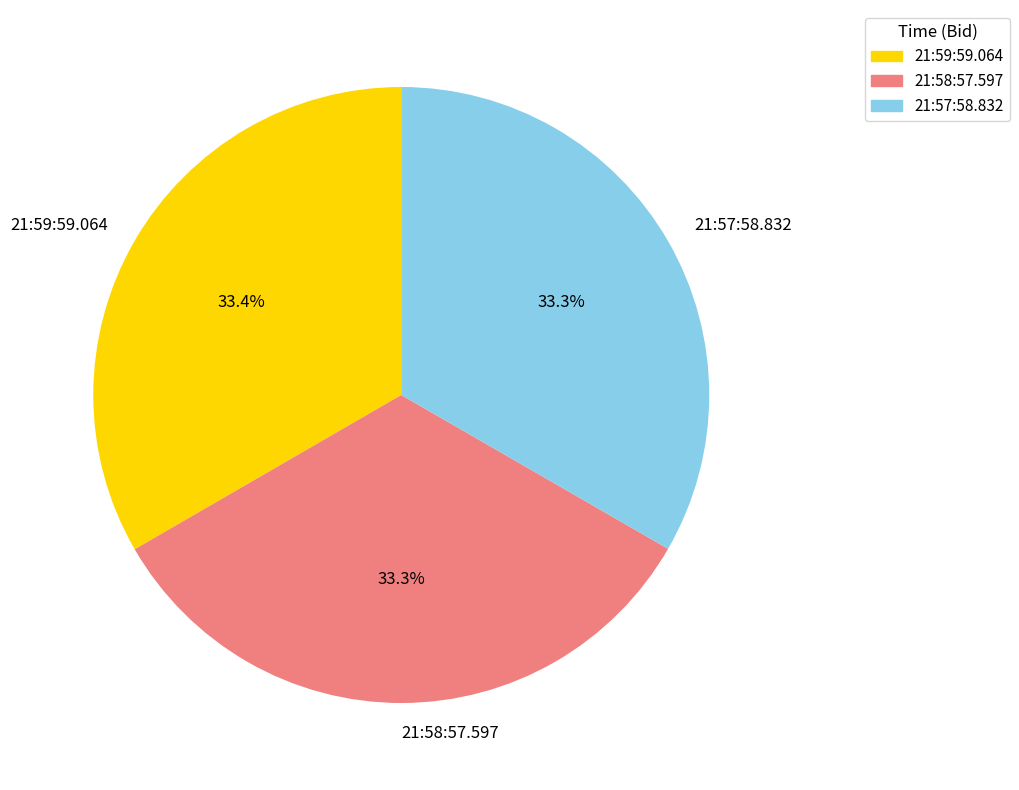

Is 21:58:57.597 the majority of the pie?

No